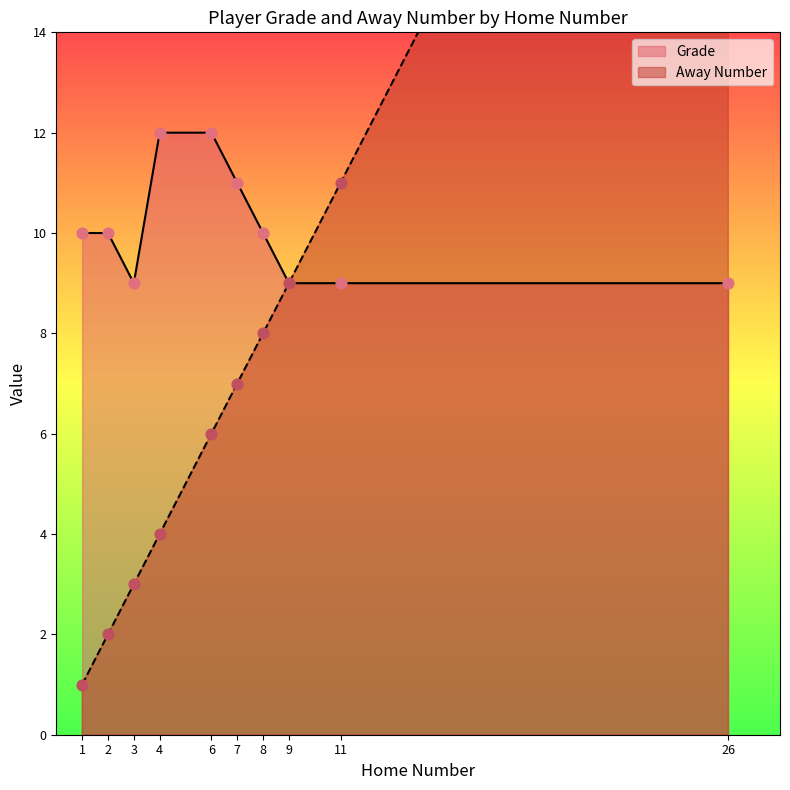

Is the value of Away Number at 6 greater than the value of Grade at 4?

No